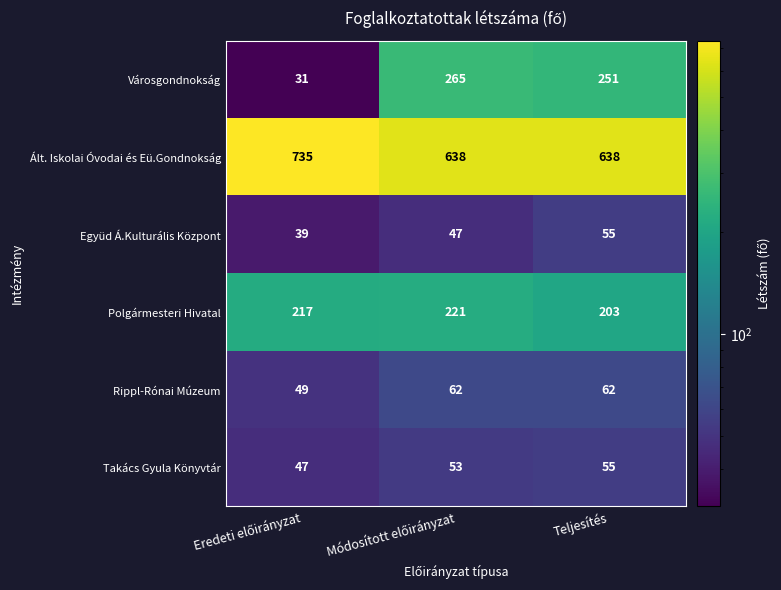

How many series are shown in this chart?

6